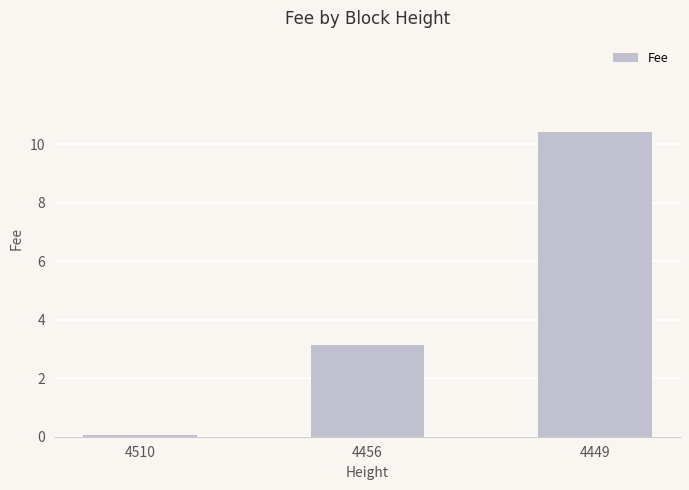

Rank the categories by value from highest to lowest.

4449, 4456, 4510